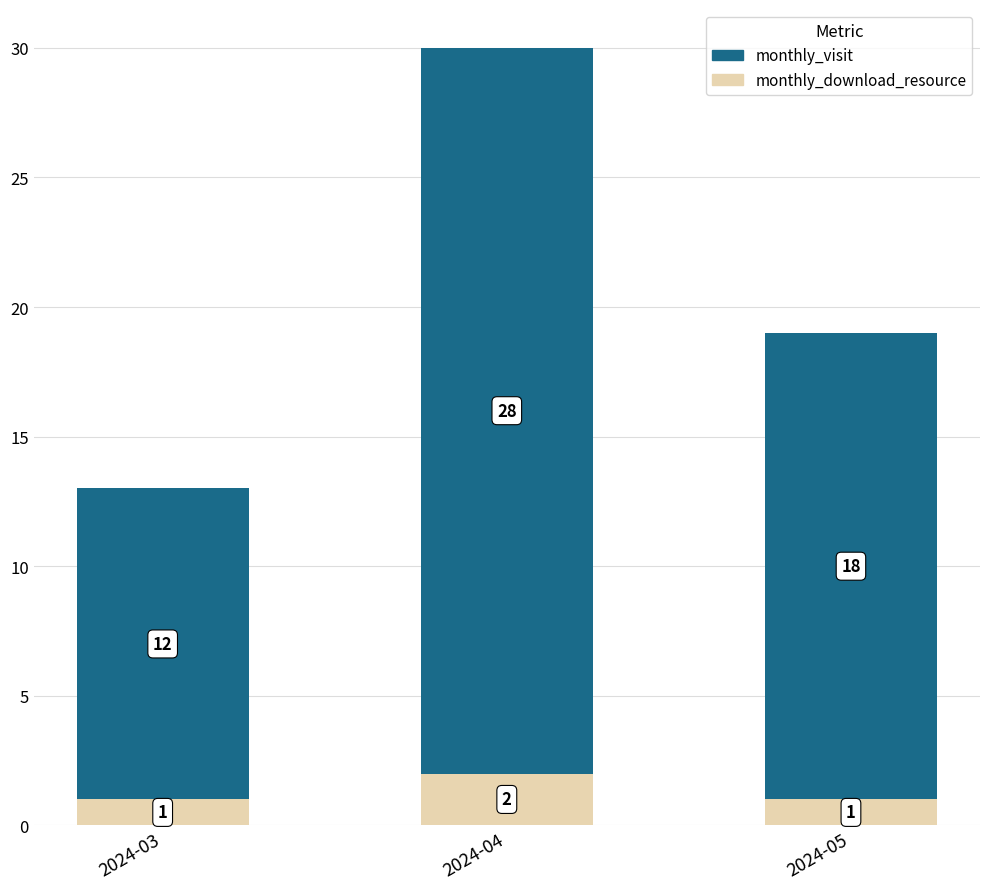

Reading left to right, transcribe the values for monthly_download_resource.

2024-03=1	2024-04=2	2024-05=1